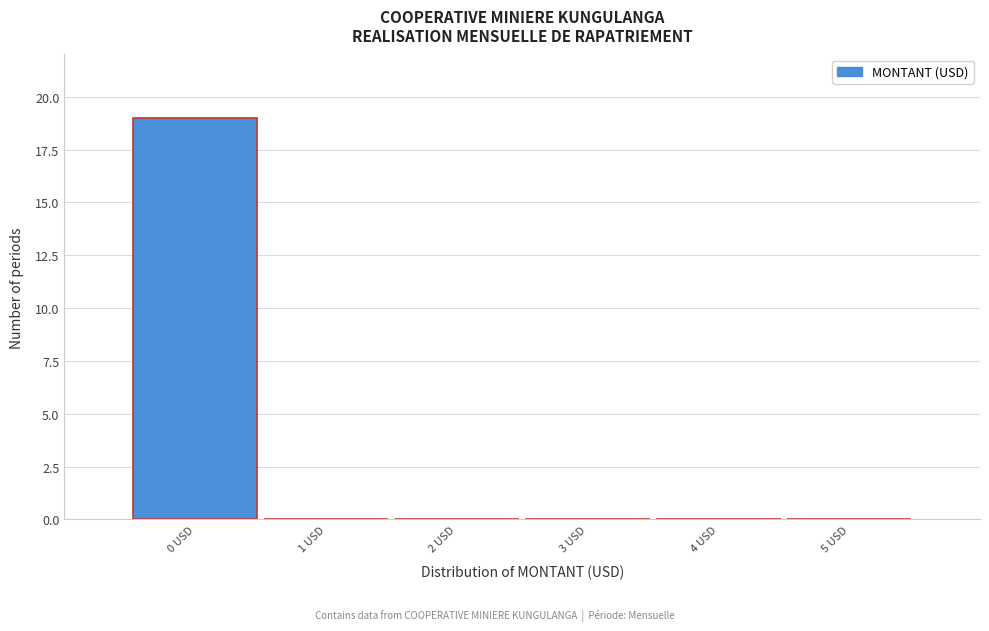

Reading left to right, list every bar in this chart as the range it spans on the x-axis followed by its height. The values are not printed on the chart, so give them approximately, as read against the axis.

-0.5 to 0.5: 19
0.5 to 1.5: 0
1.5 to 2.5: 0
2.5 to 3.5: 0
3.5 to 4.5: 0
4.5 to 5.5: 0